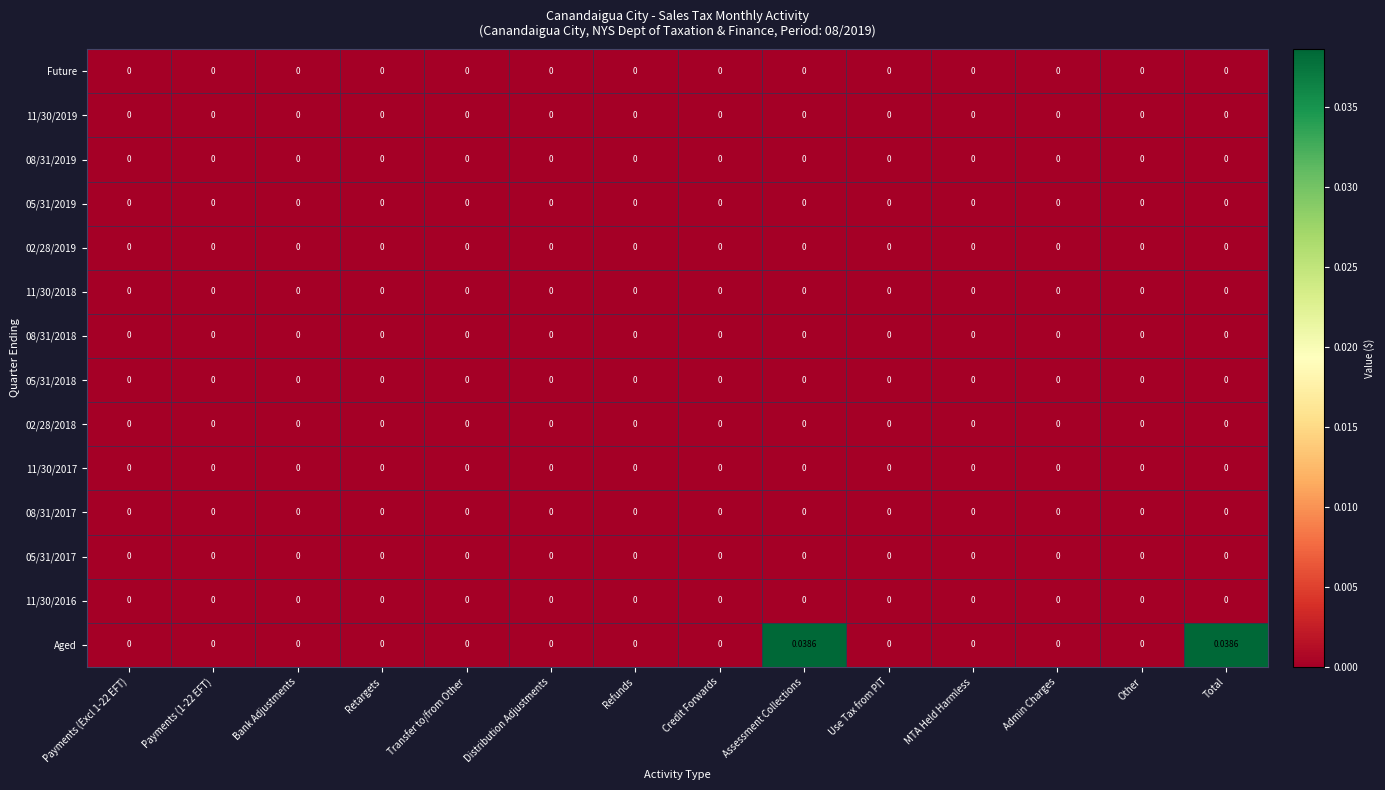

Which series has the largest total across all categories?

Aged